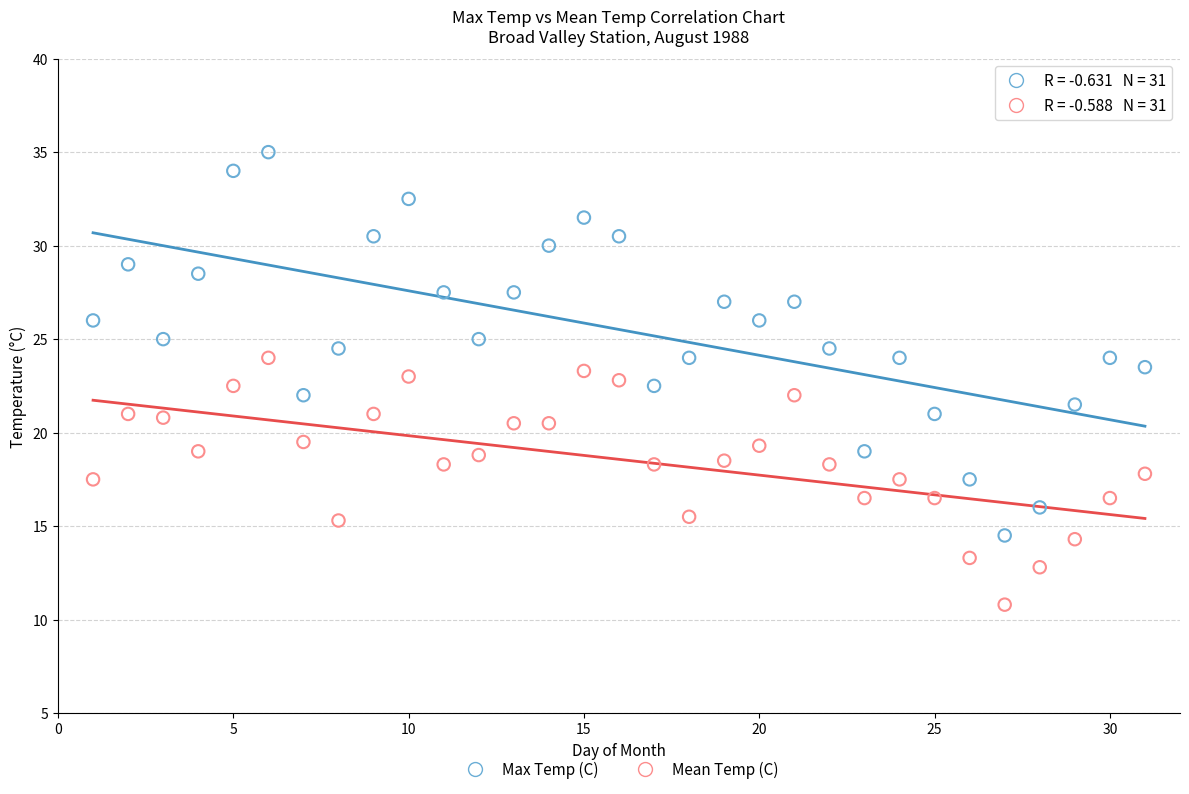

Which series contains the highest Y value?

Max Temp (C)